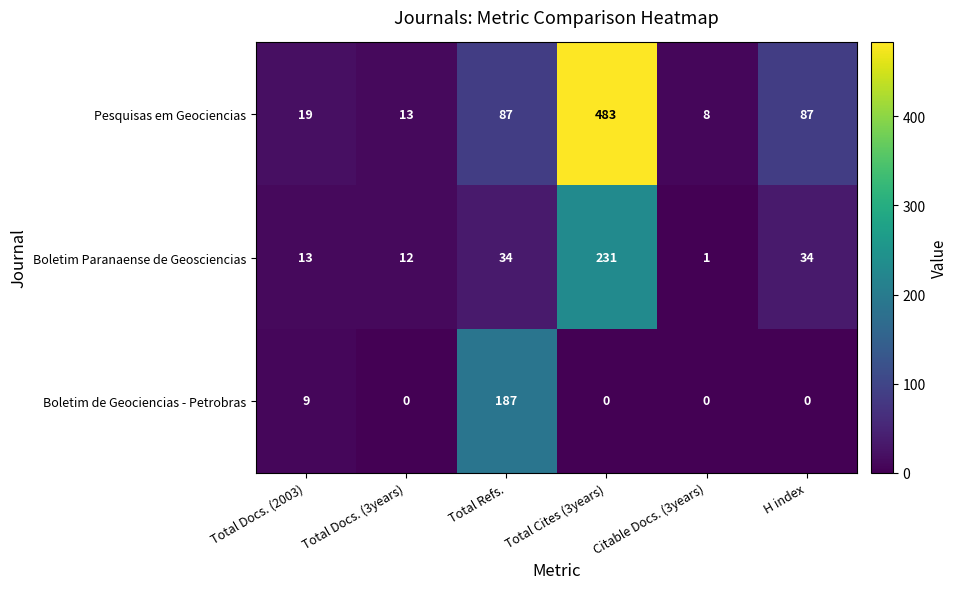

Is it true that Boletim de Geociencias - Petrobras equals 0 at Total Cites (3years)?

True